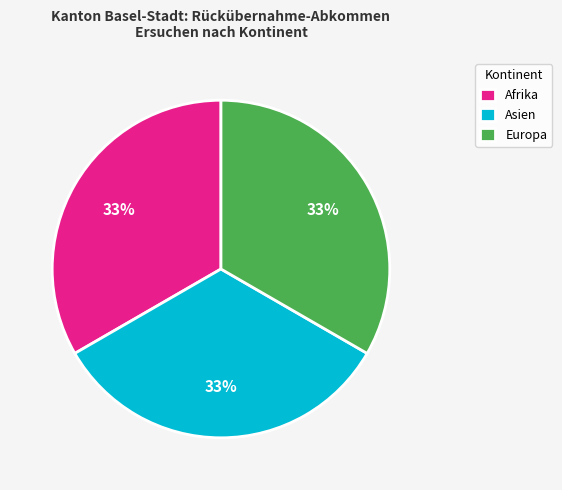

To the nearest percent, what is the combined percentage of Asien and Afrika?

67%